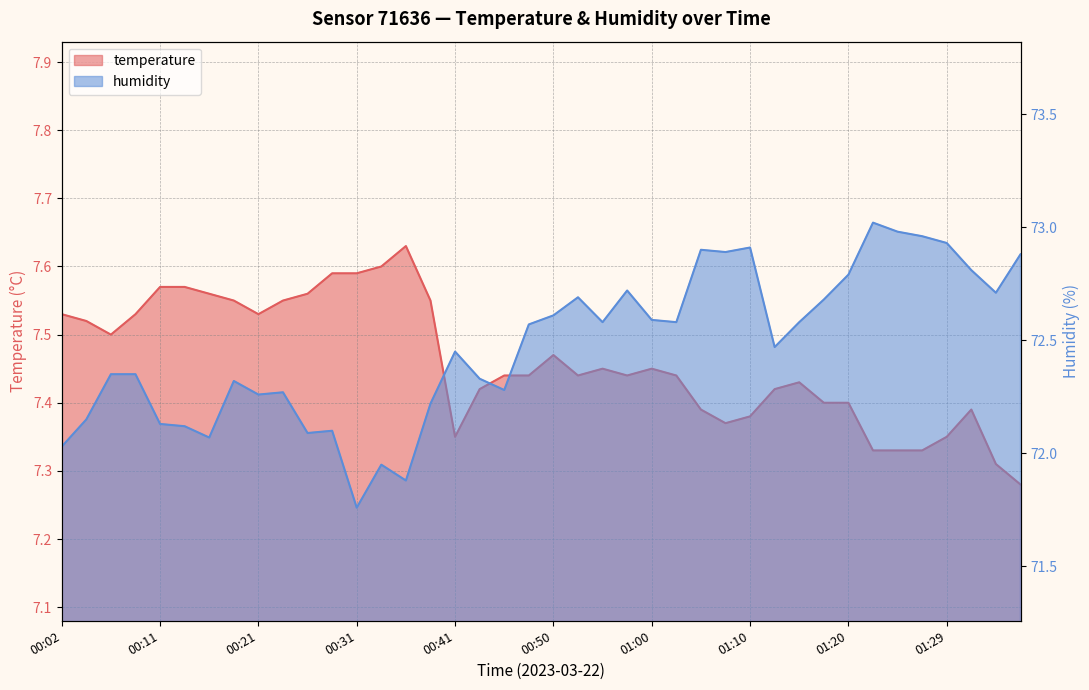

The temperature series shows 7.5 at 01:00. True or false?

True